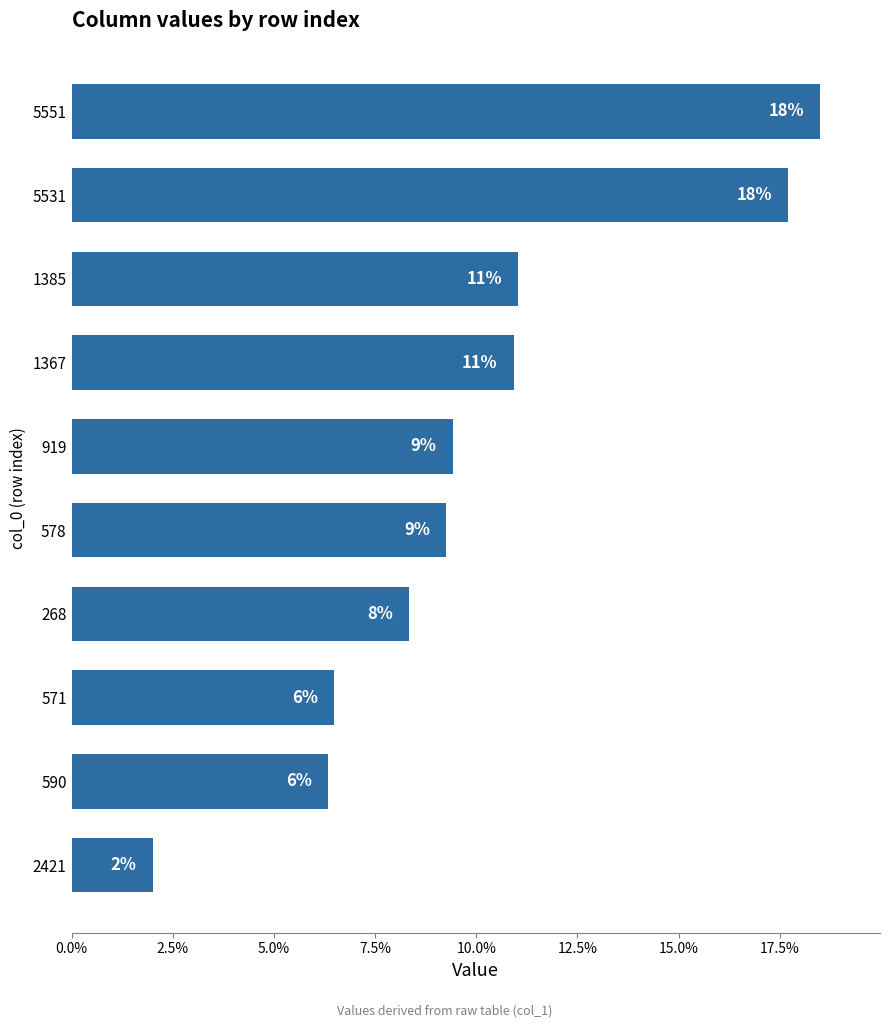

Are the bars horizontal?

Yes